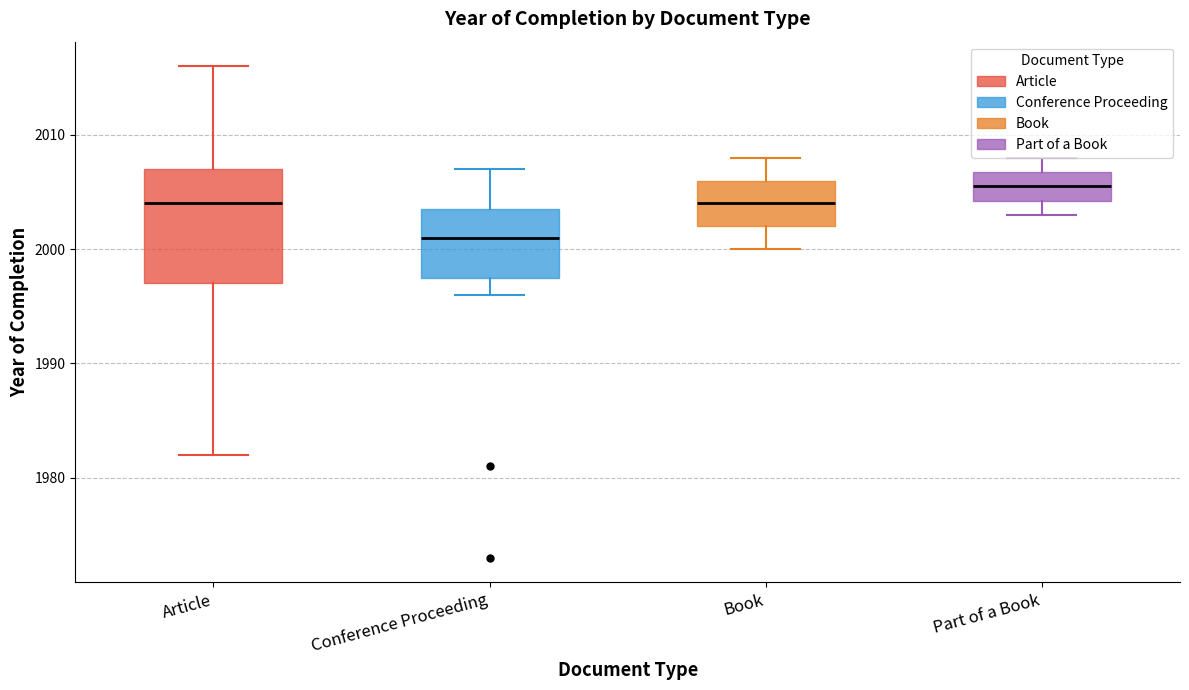

Which box is the tallest, from its lower edge to its upper edge?

Article